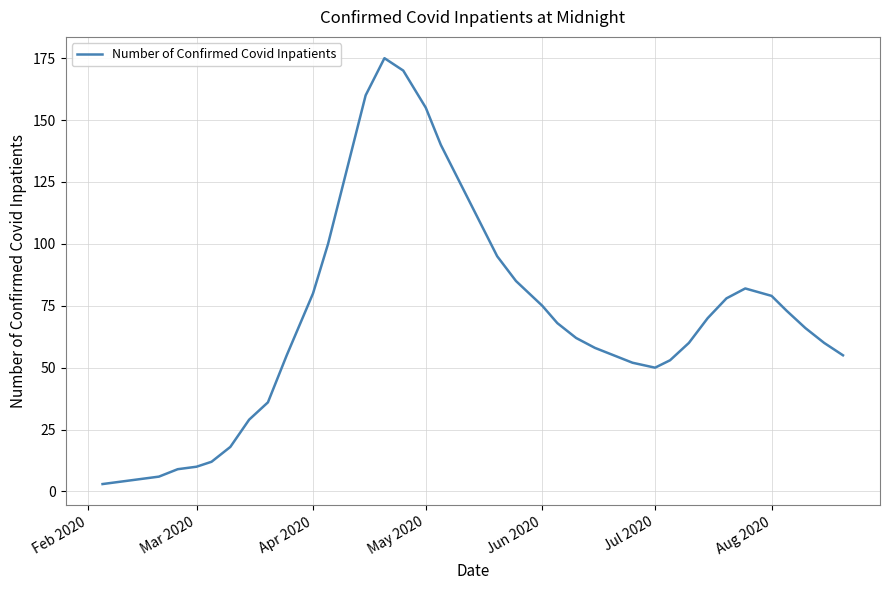

What is the difference between the maximum and minimum values?

172